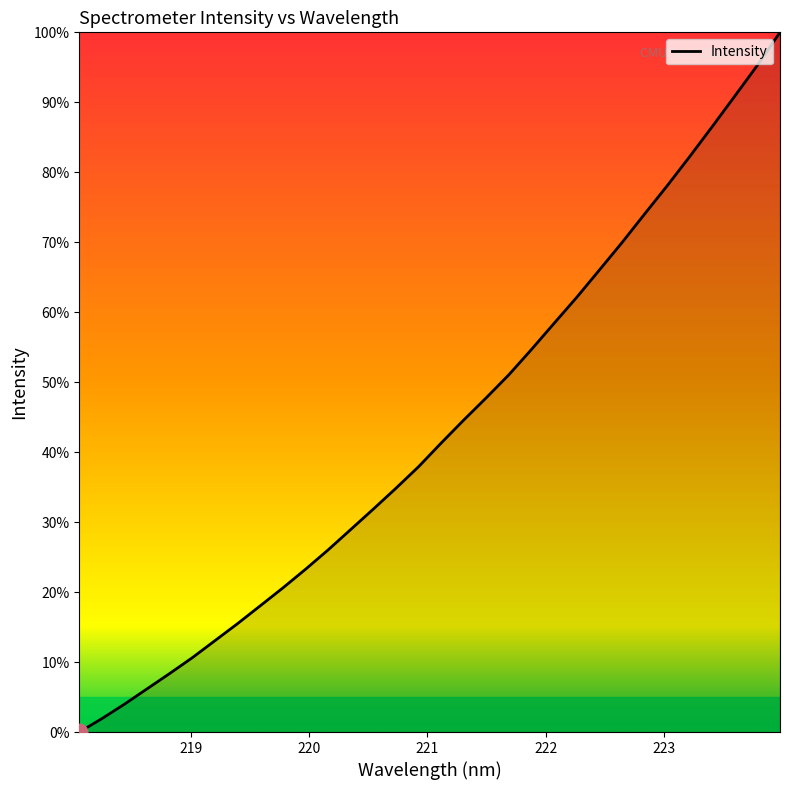

How many lines are shown in the chart?

1